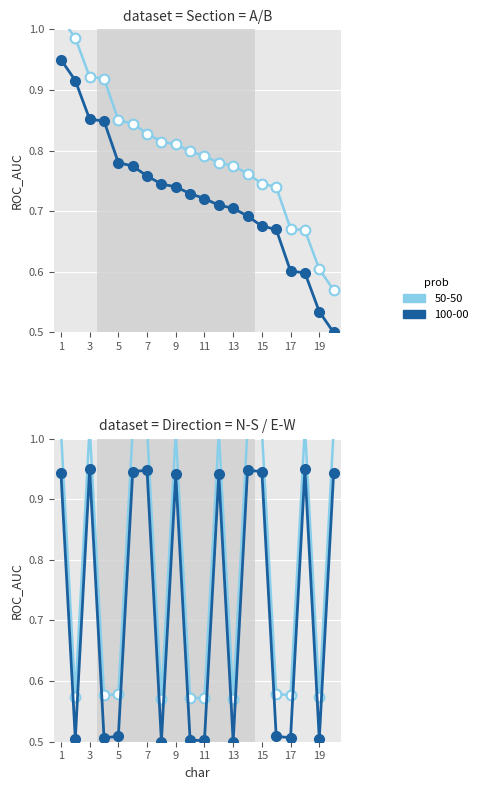

At which category is the sum across all series the highest?

1